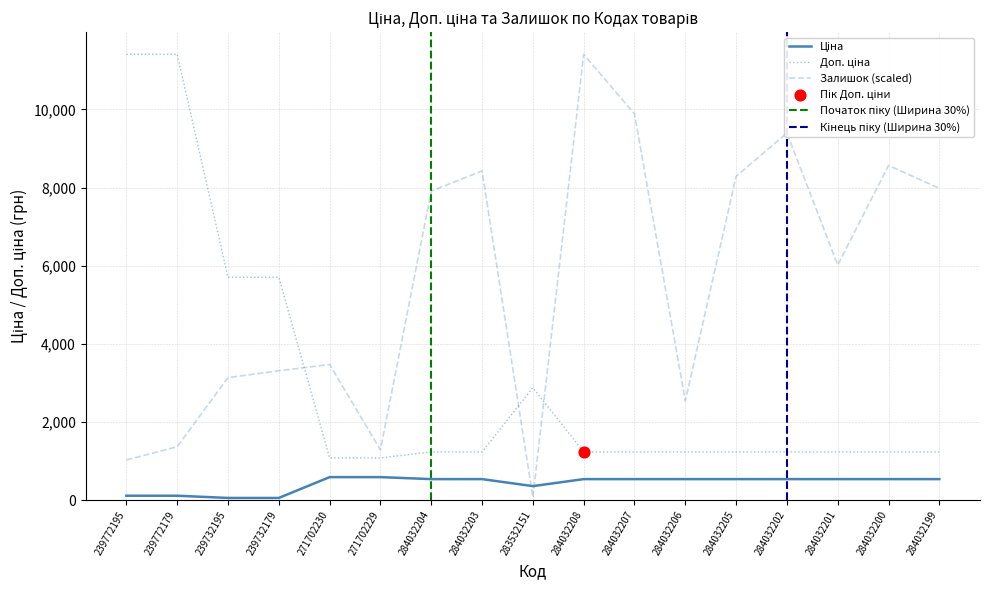

What are all the series names shown in the legend?

Ціна, Доп. ціна, Залишок